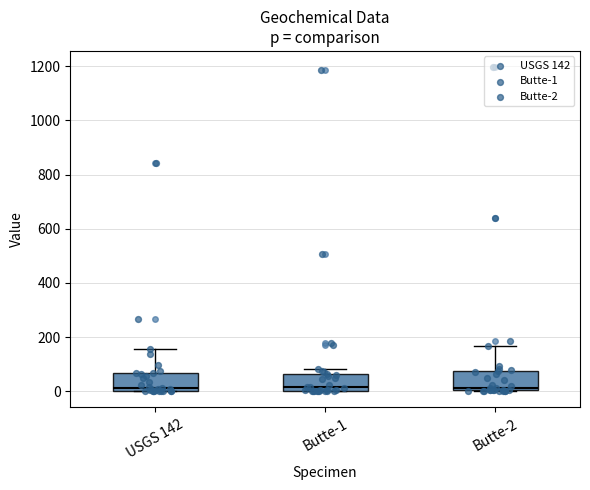

Reading left to right, read every box against the y-axis: the position of its median line, the range the box covers, and the ends of its whiskers. The values are not printed on the chart, so give them approximately, as read against the axis.

USGS 142: median 20, box 0 to 60, whiskers 0 to 160
Butte-1: median 20, box 0 to 60, whiskers 0 to 80
Butte-2: median 20, box 0 to 80, whiskers 0 to 160